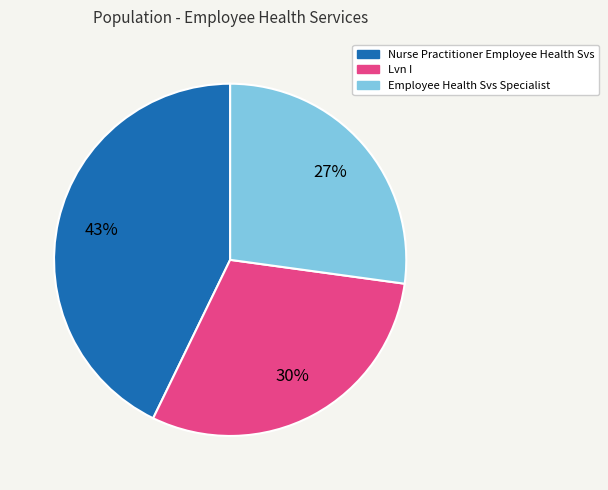

What percentage is the Nurse Practitioner Employee Health Svs slice, to the nearest percent?

43%